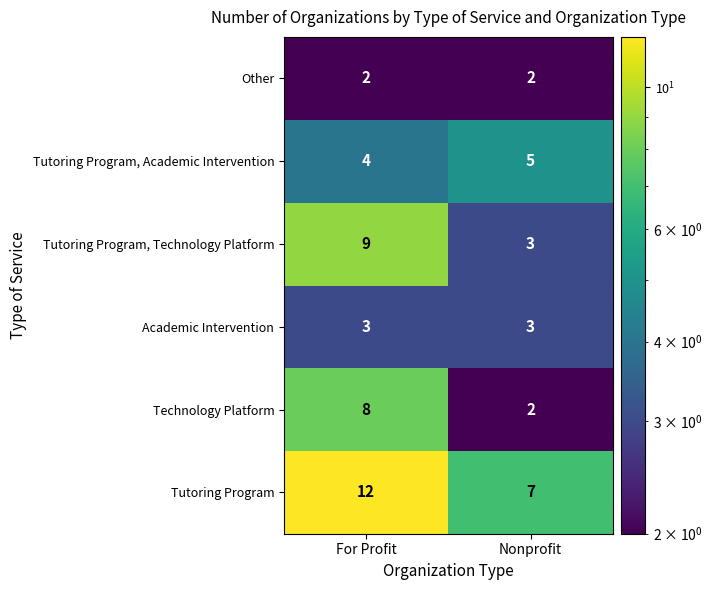

What is the greatest value displayed?

12